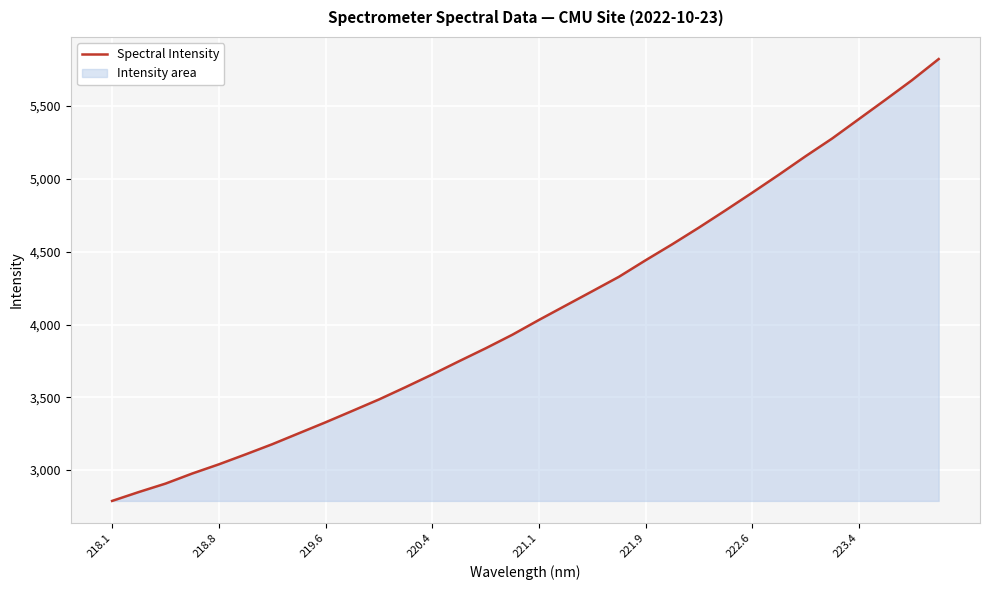

What is the minimum value shown in the chart?

2788.5